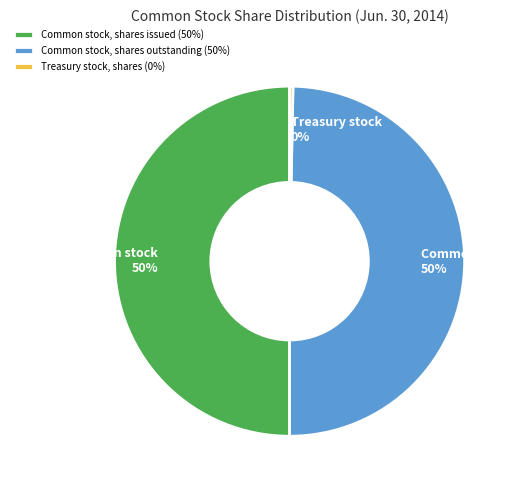

How many segments does this pie chart have?

3